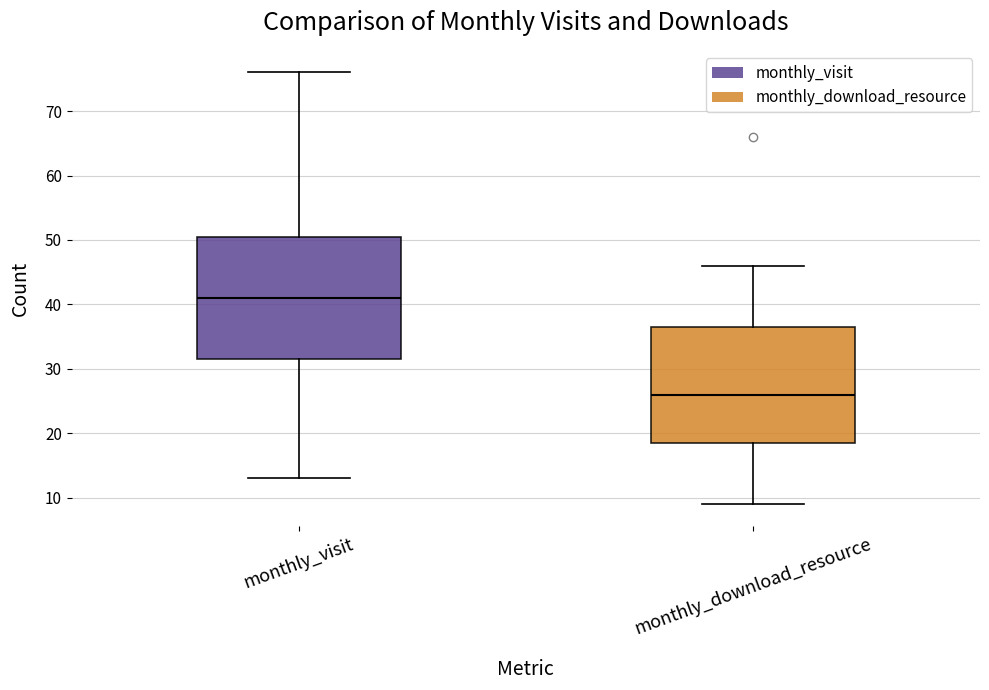

Reading left to right, read every box against the y-axis: the position of its median line, the range the box covers, and the ends of its whiskers. The values are not printed on the chart, so give them approximately, as read against the axis.

monthly_visit: median 41, box 32 to 51, whiskers 13 to 76
monthly_download_resource: median 26, box 19 to 37, whiskers 9 to 46